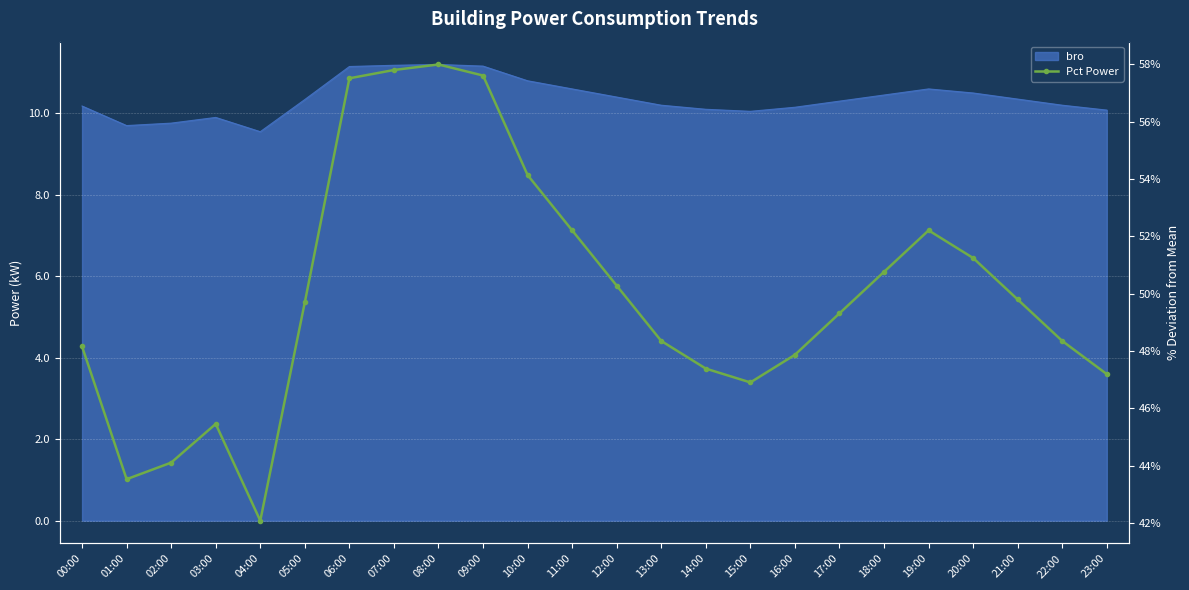

What is the label of the 8th point from the left?

07:00